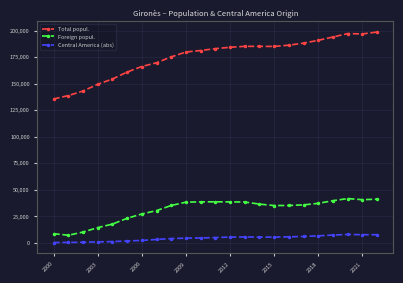

How many categories are shown in the chart?

23